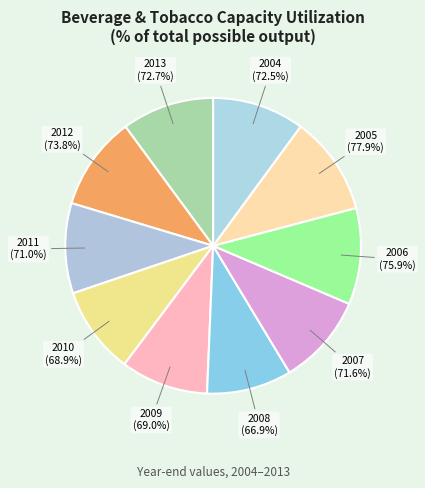

How many slices are in this pie chart?

10